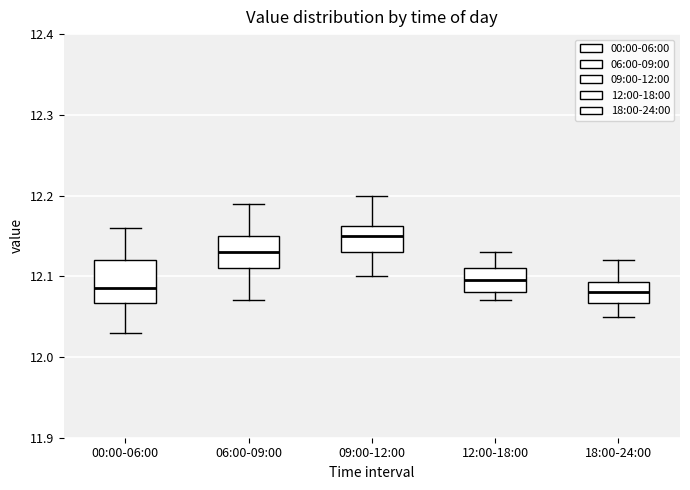

Which box is the tallest, from its lower edge to its upper edge?

00:00-06:00